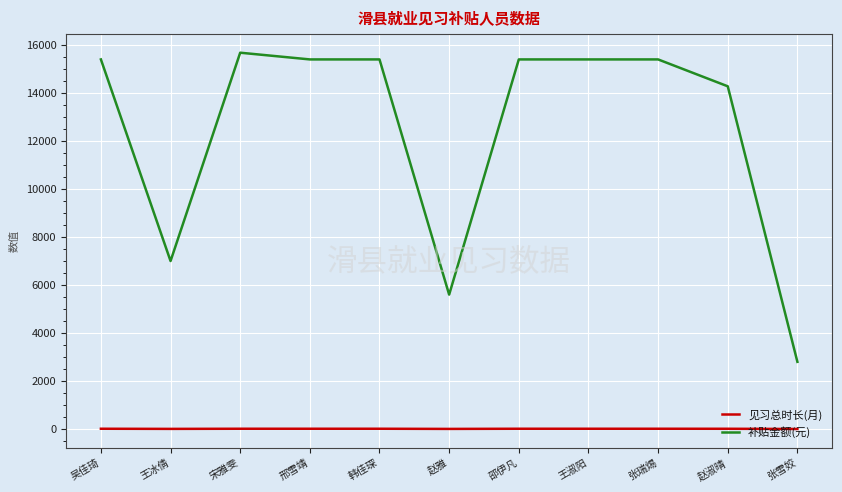

Rank the series by their average value, from highest to lowest.

补贴金额(元), 见习总时长(月)